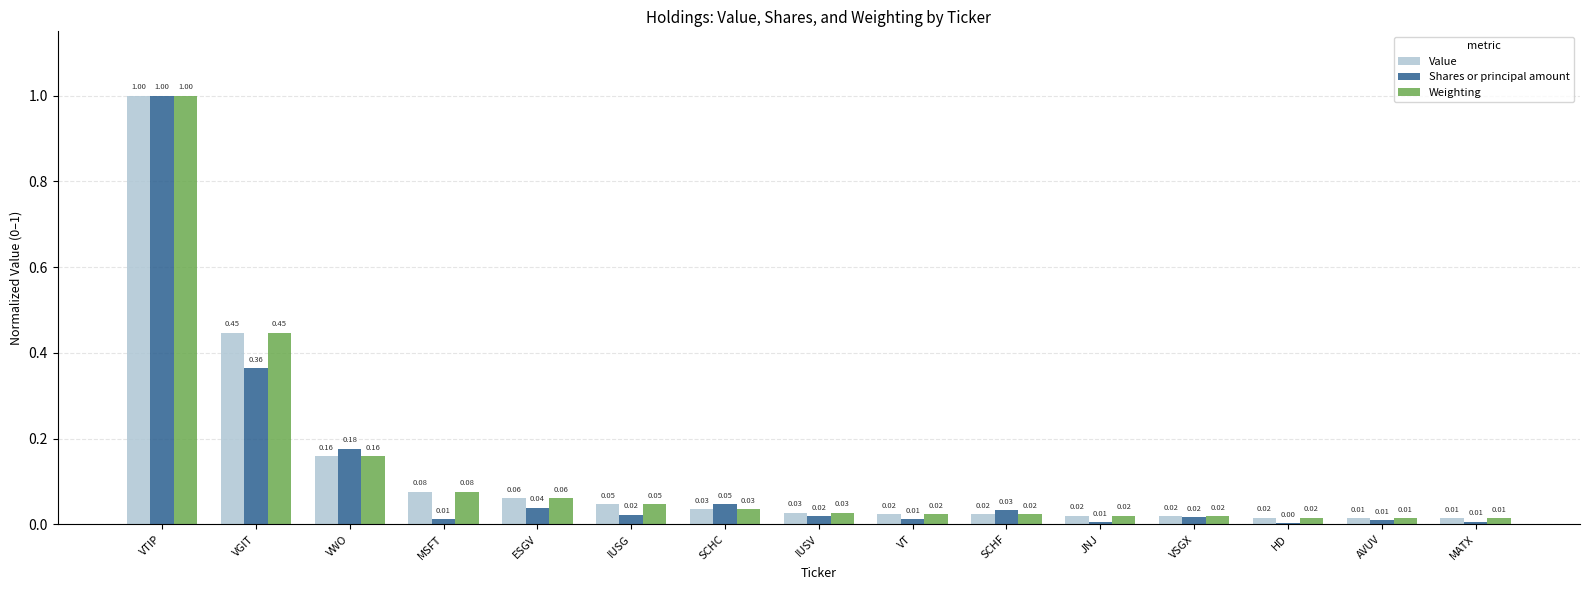

What is the sum of all Shares or principal amount values?

1.8